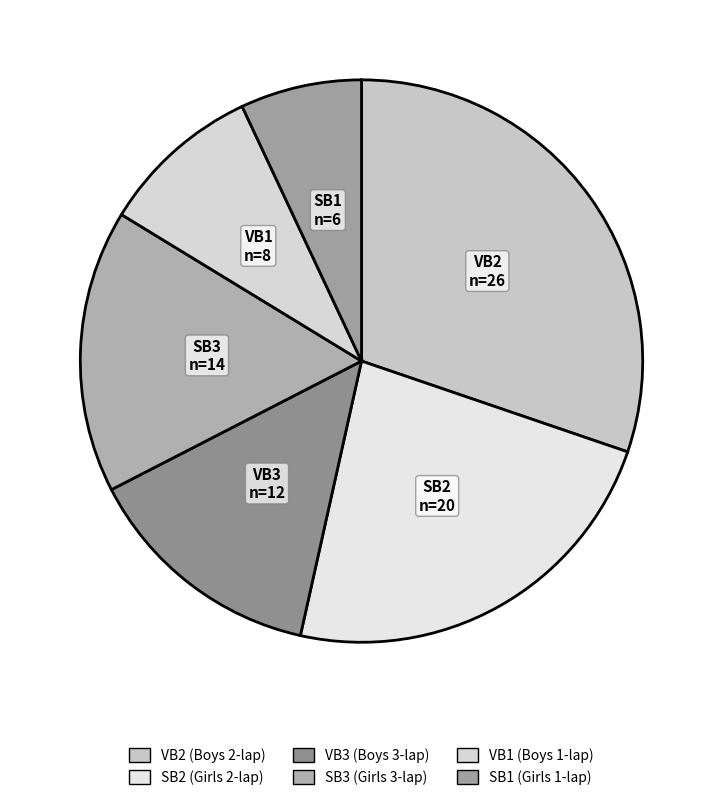

Does any single category account for the majority?

No